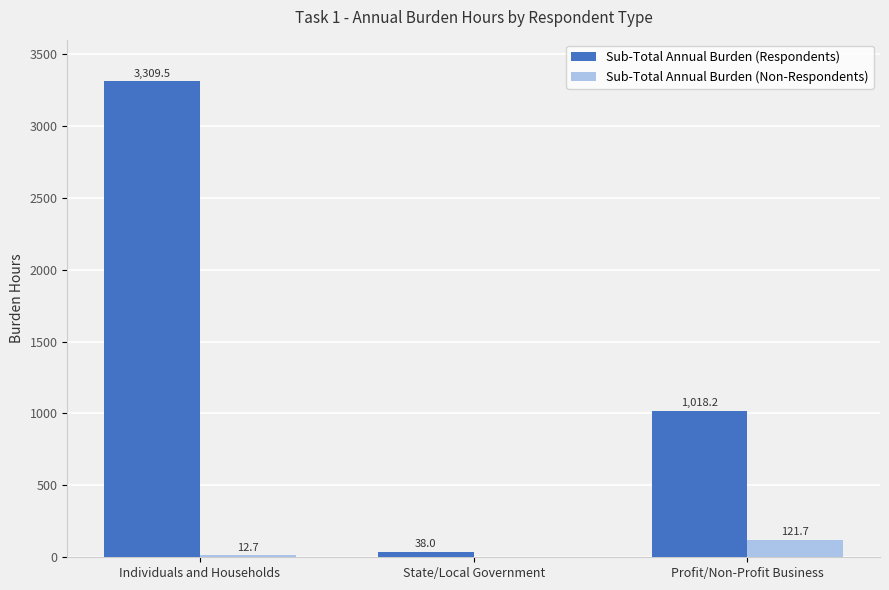

Are the bars grouped side by side (vs. stacked)?

Yes